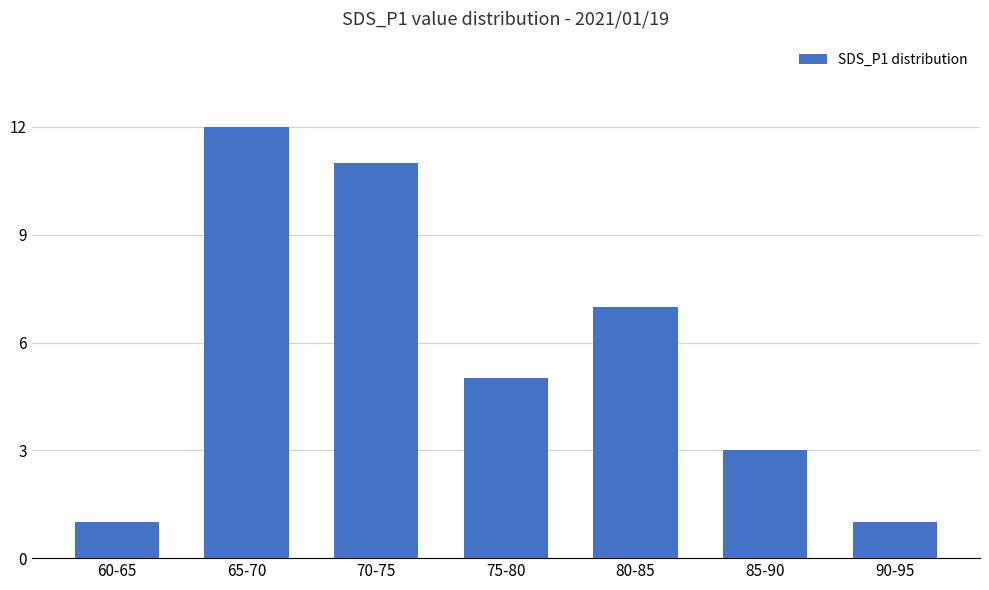

Approximately how many times larger is the value at 75-80 compared to 60-65?

5.0